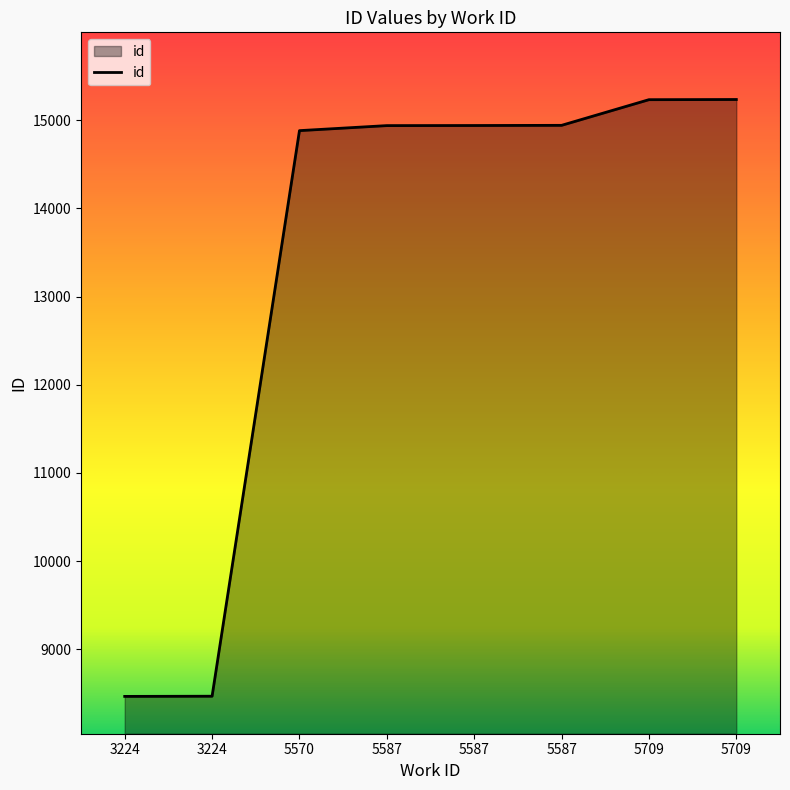

What is the difference between the second highest and minimum values?

6767